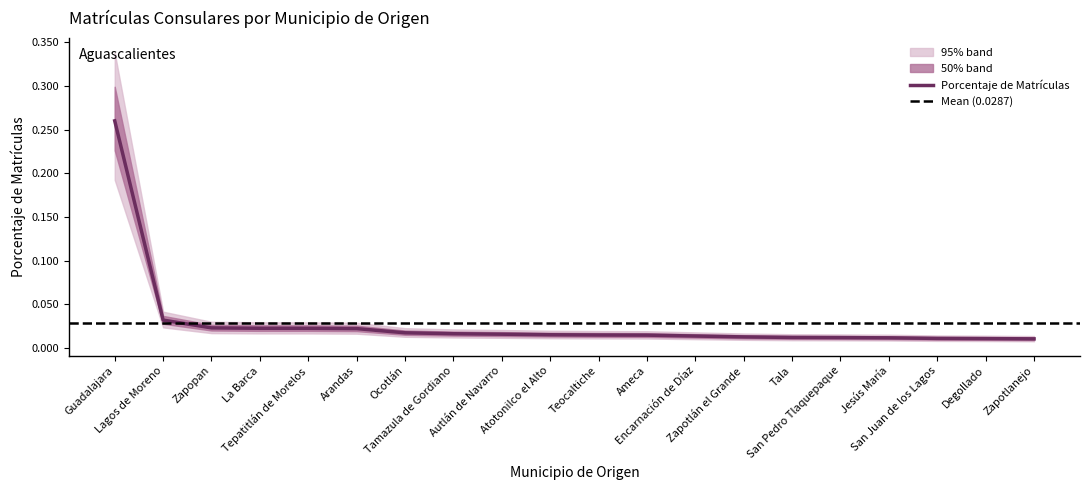

At which category does the chart reach its peak across all series?

Guadalajara